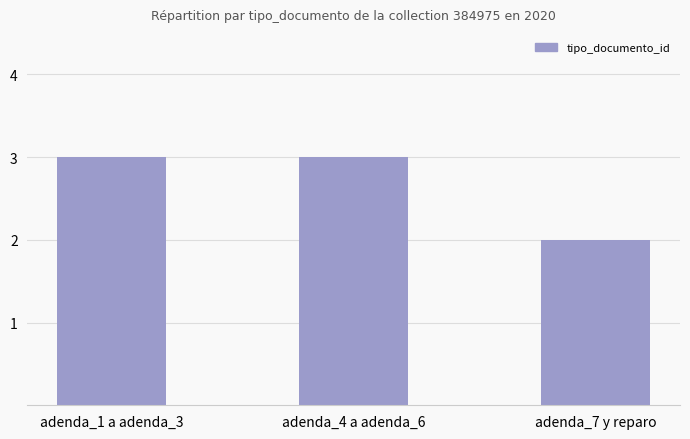

How many distinct data groups are displayed?

1